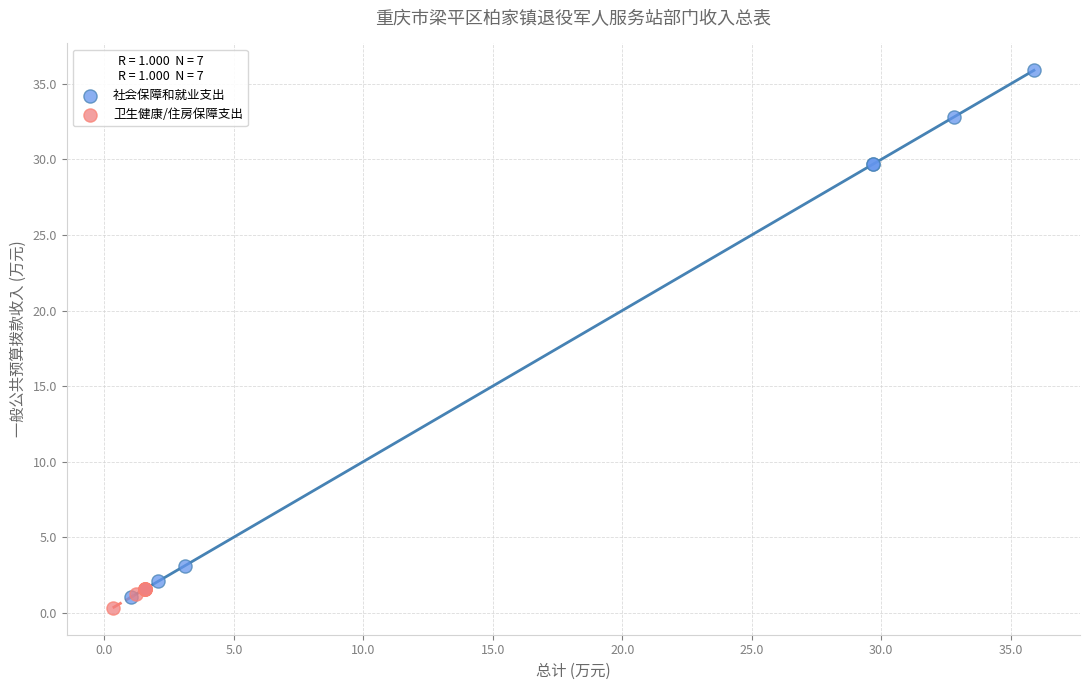

Which series has the widest spread of Y values?

社会保障和就业支出